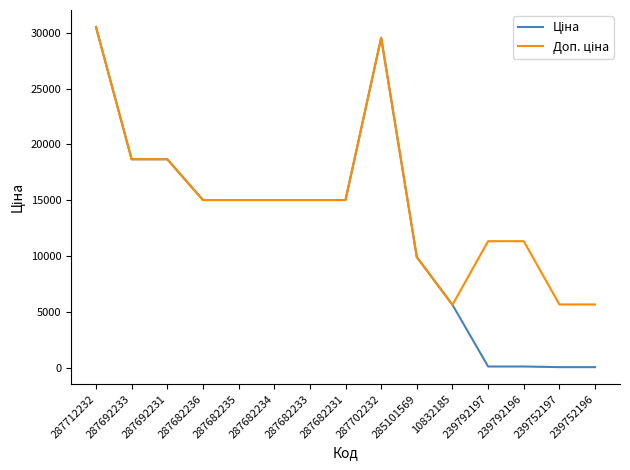

What is the spread (max minus min) of values at 239792196?

11220.7